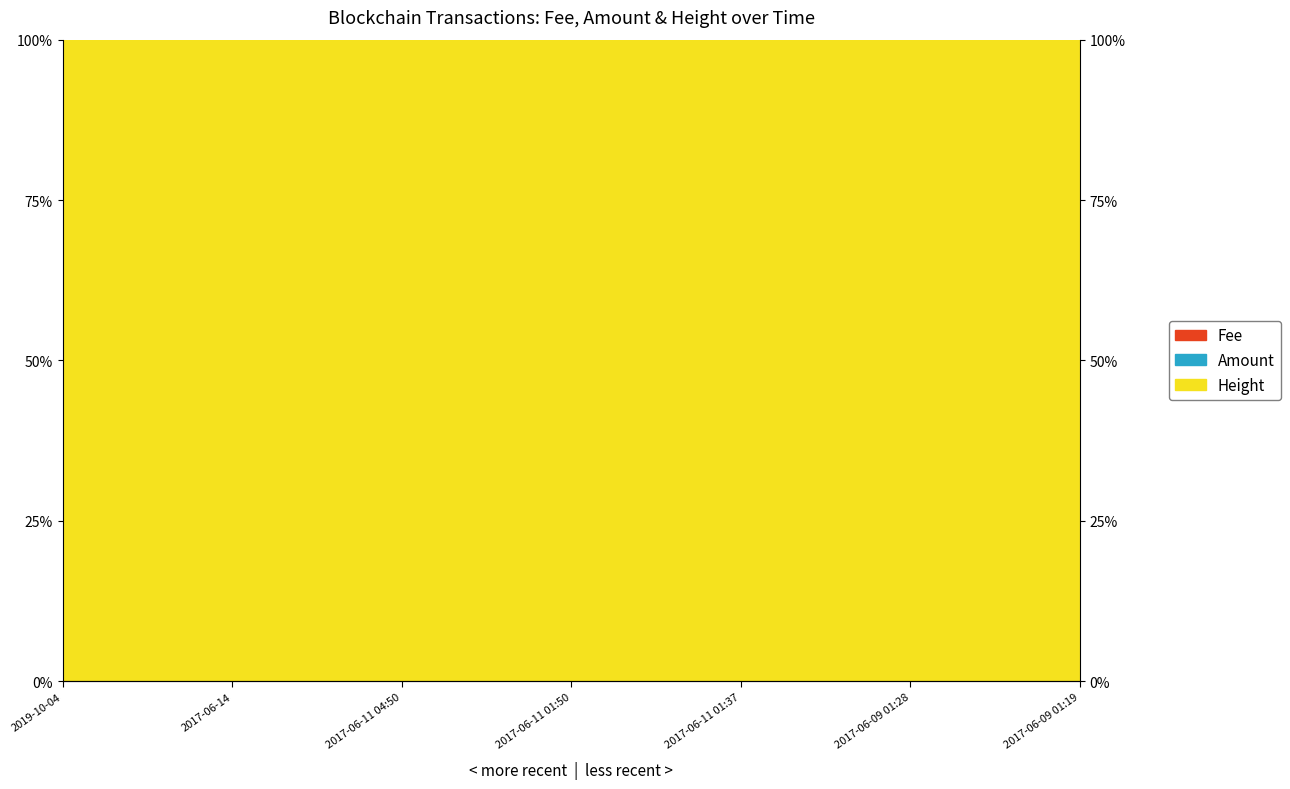

Where is Amount nearest to the value 0?

2019-10-04